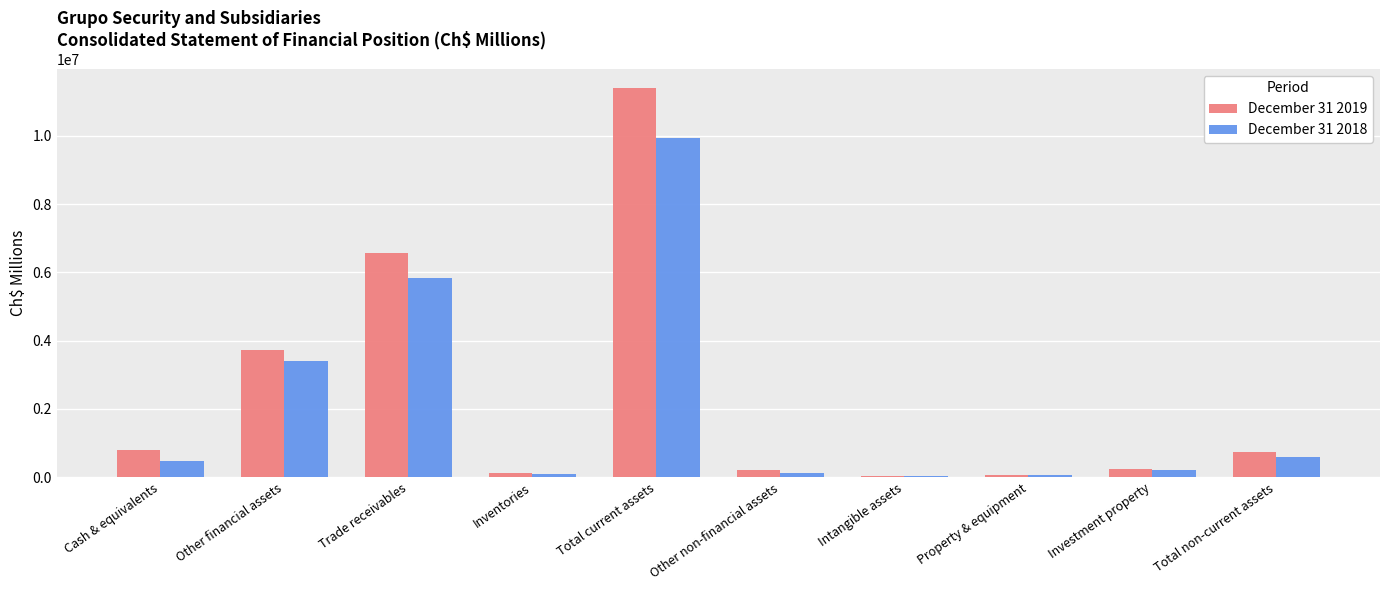

What is the difference between the December 31 2018 values at Total non-current assets and Other financial assets?

2817341.8